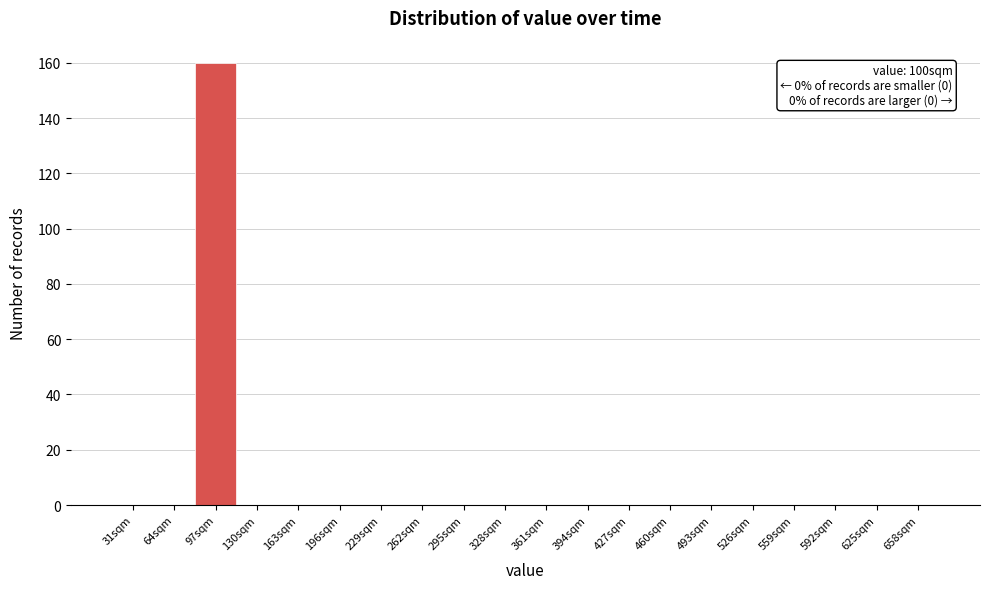

Reading left to right, transcribe all the data shown in this chart.

31sqm=0	64sqm=0	97sqm=160	130sqm=0	163sqm=0	196sqm=0	229sqm=0	262sqm=0	295sqm=0	328sqm=0	361sqm=0	394sqm=0	427sqm=0	460sqm=0	493sqm=0	526sqm=0	559sqm=0	592sqm=0	625sqm=0	658sqm=0